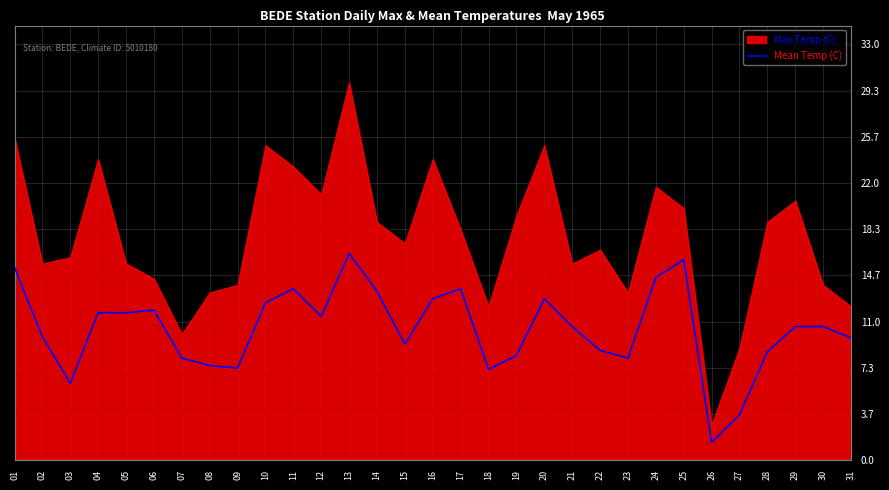

The value of Mean Temp (C) at 25 is 5.5. True or false?

False